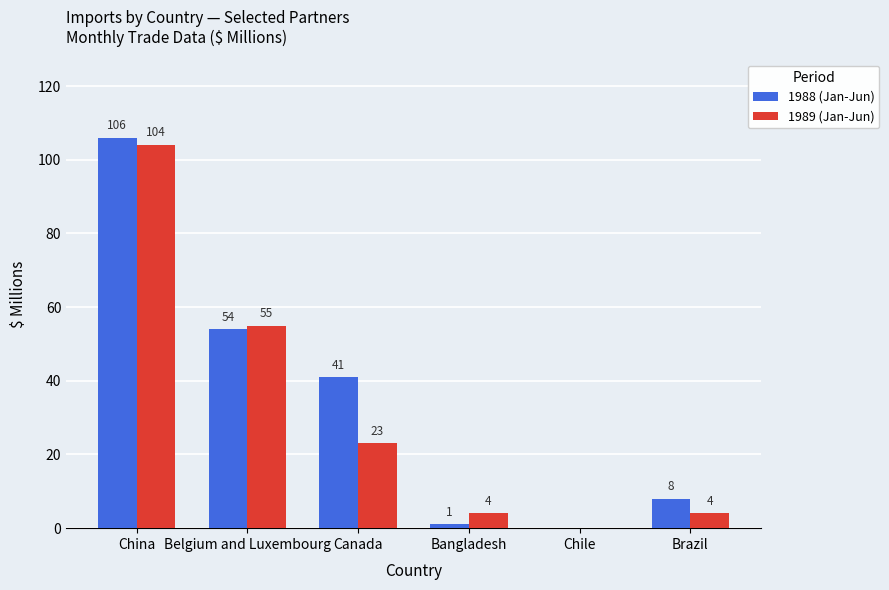

Which series has the largest range (max minus min)?

1988 (Jan-Jun)